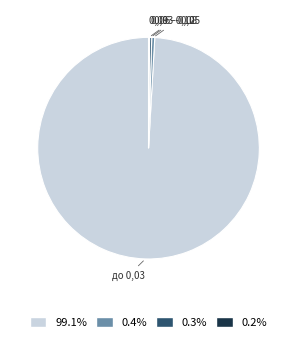

Do 0,06 - 0,08 and 0,03 - 0,05 together represent more than half of the pie?

No